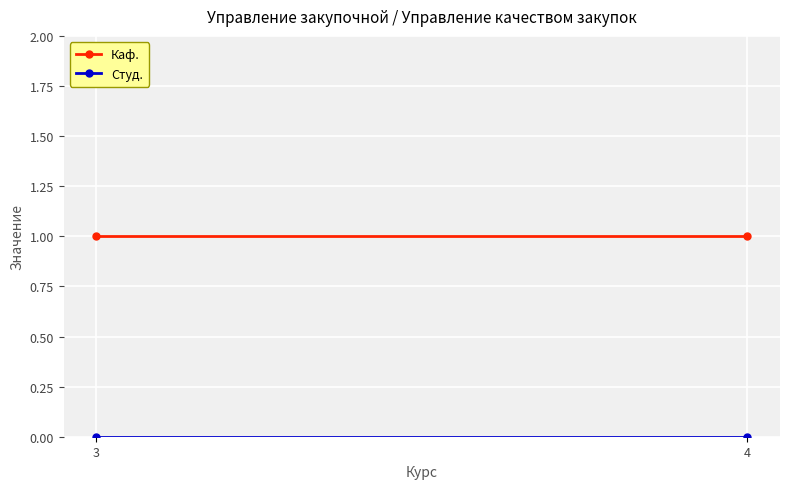

At which category does the chart reach its peak across all series?

3